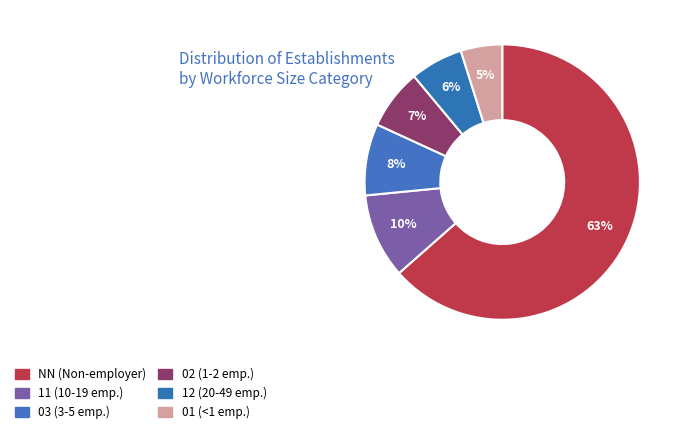

How many segments does this pie chart have?

6